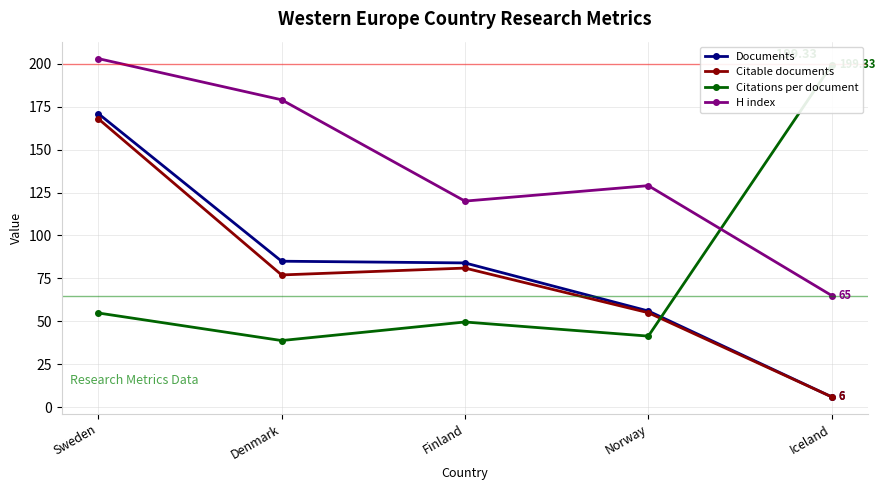

Where is the first local minimum for H index?

Finland